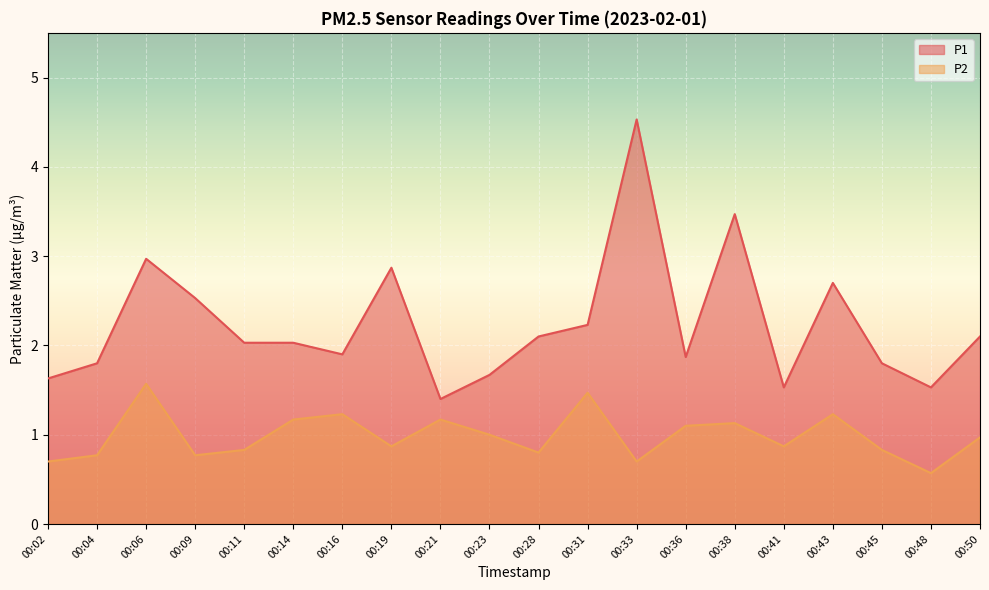

Rank the series at 00:36 from highest to lowest value.

P1, P2